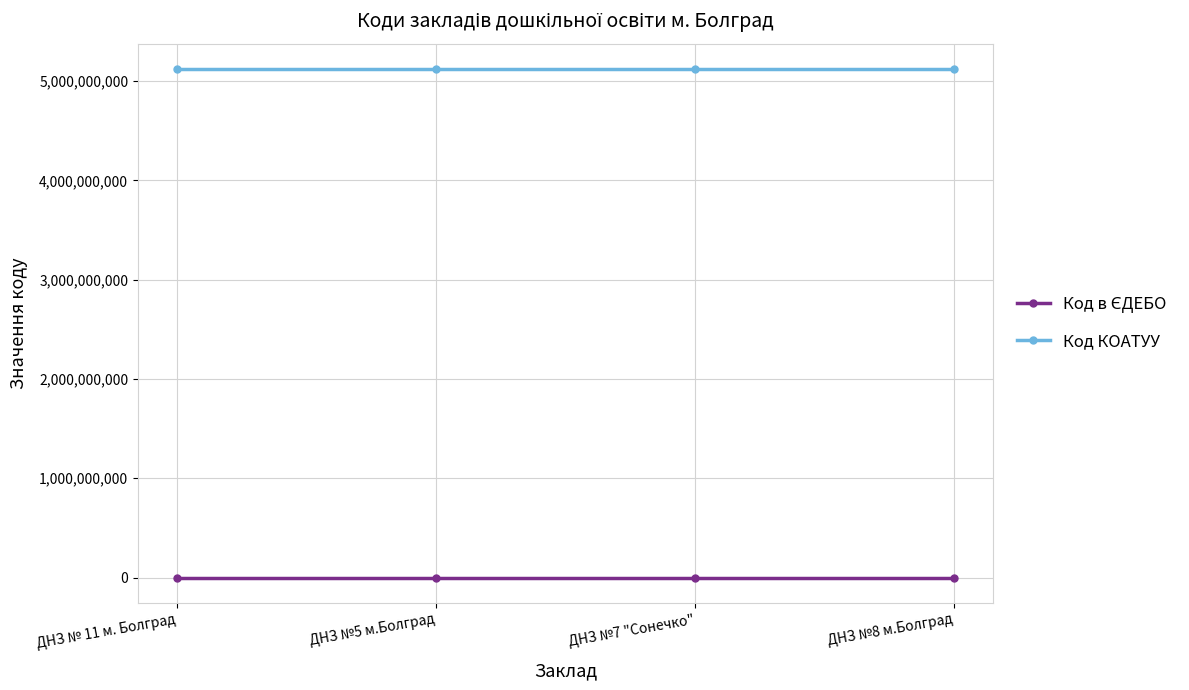

The value of Код КОАТУУ at ДНЗ №8 м.Болград is 2231223563. True or false?

False